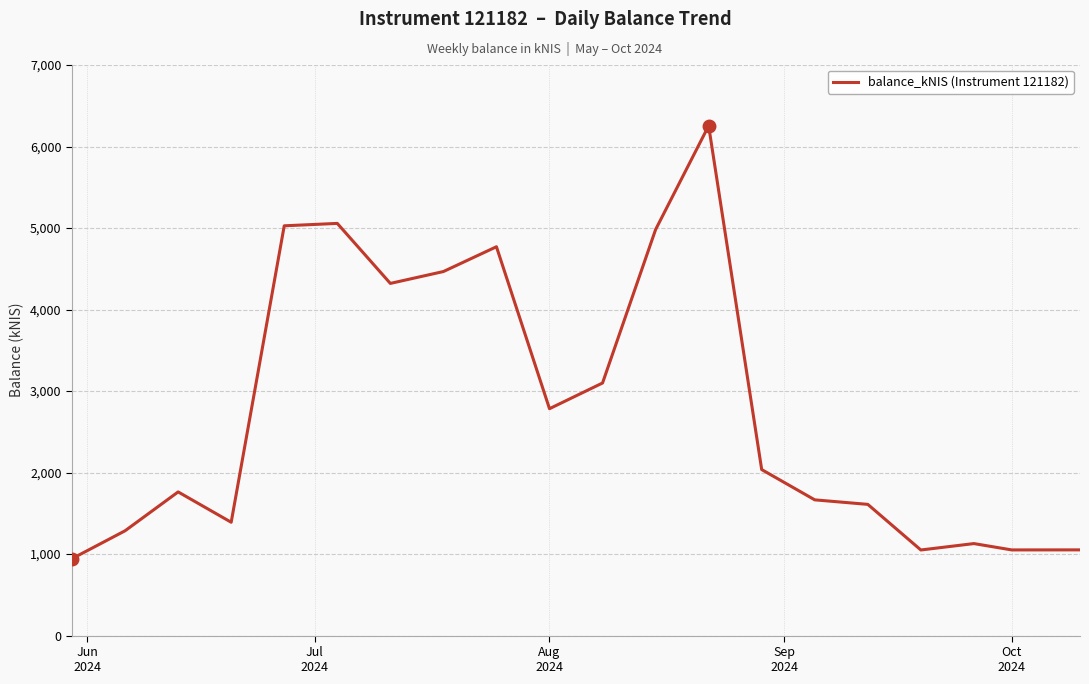

What is the difference between the maximum and minimum values?

5310.6